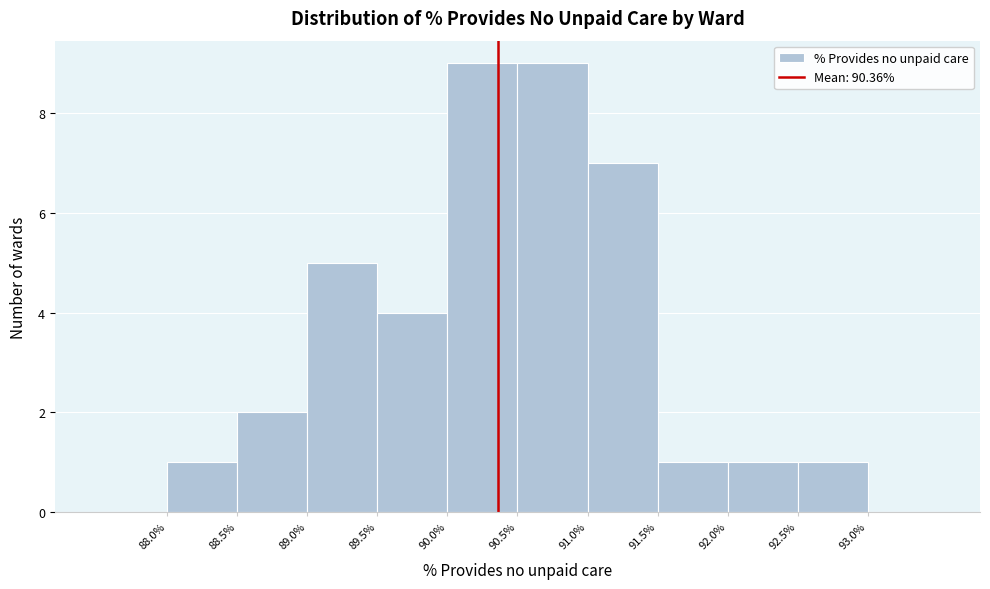

Reading left to right, transcribe this chart: for each bar, give the range it covers on the x-axis and its height. The values are not printed on the chart, so give them approximately, as read against the axis.

87.5 to 88.0: 0
88.0 to 88.5: 1
88.5 to 89.0: 2
89.0 to 89.5: 5
89.5 to 90.0: 4
90.0 to 90.5: 9
90.5 to 91.0: 9
91.0 to 91.5: 7
91.5 to 92.0: 1
92.0 to 92.5: 1
92.5 to 93.0: 1
93.0 to 93.5: 0